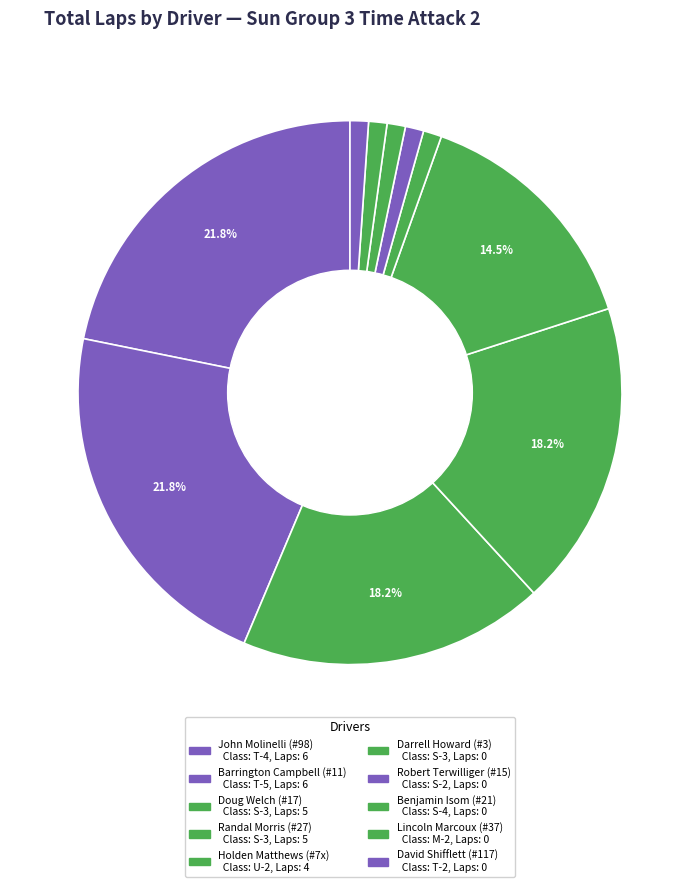

What is the ratio of the value at John Molinelli (#98) to the value at Doug Welch (#17)?

1.2